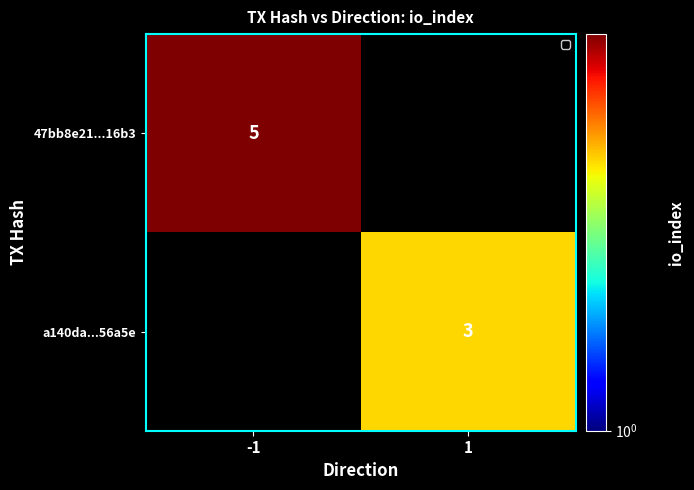

True or false: a140da...56a5e has a value of 2 at 1.

False